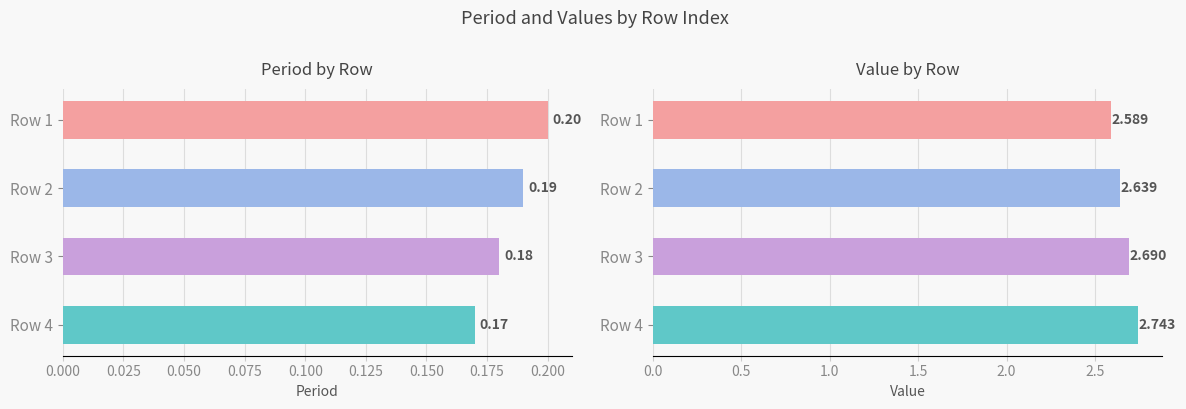

What is the highest value of the period series?

0.2